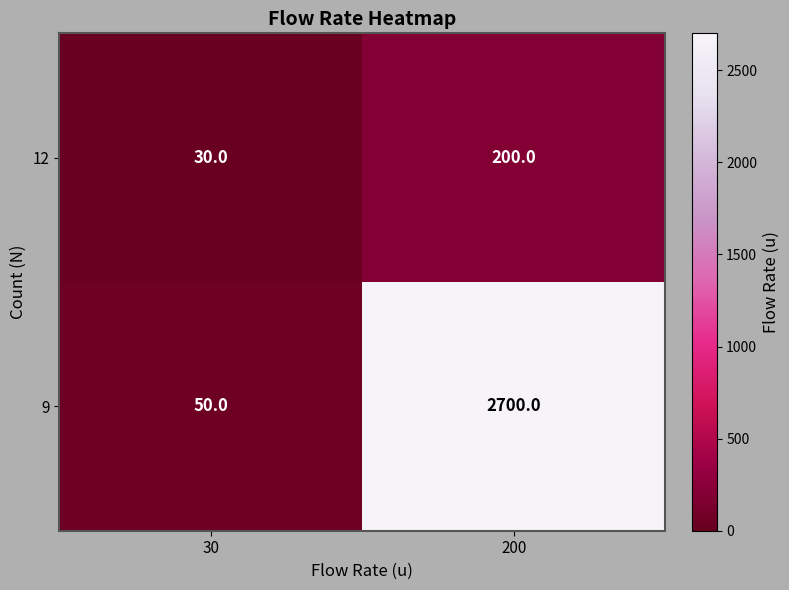

List the series in order of their peak value, lowest first.

12, 9